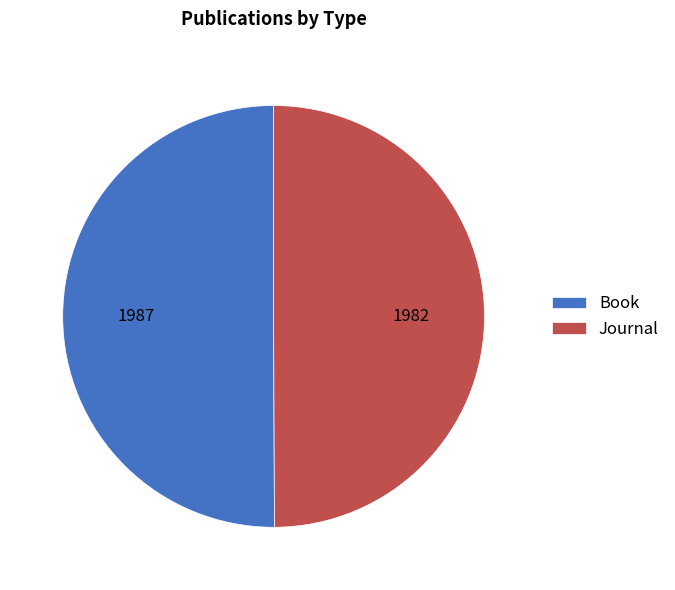

Is it true that Book is 50% of the pie?

True